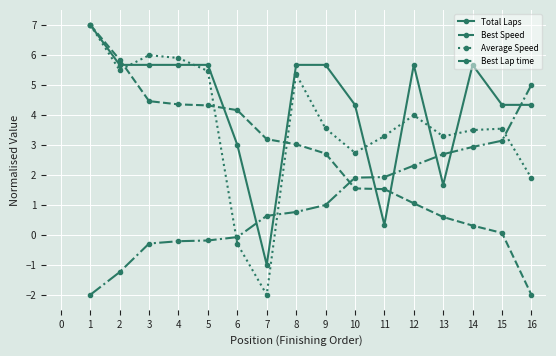

At which label does Total Laps first exceed 5?

1